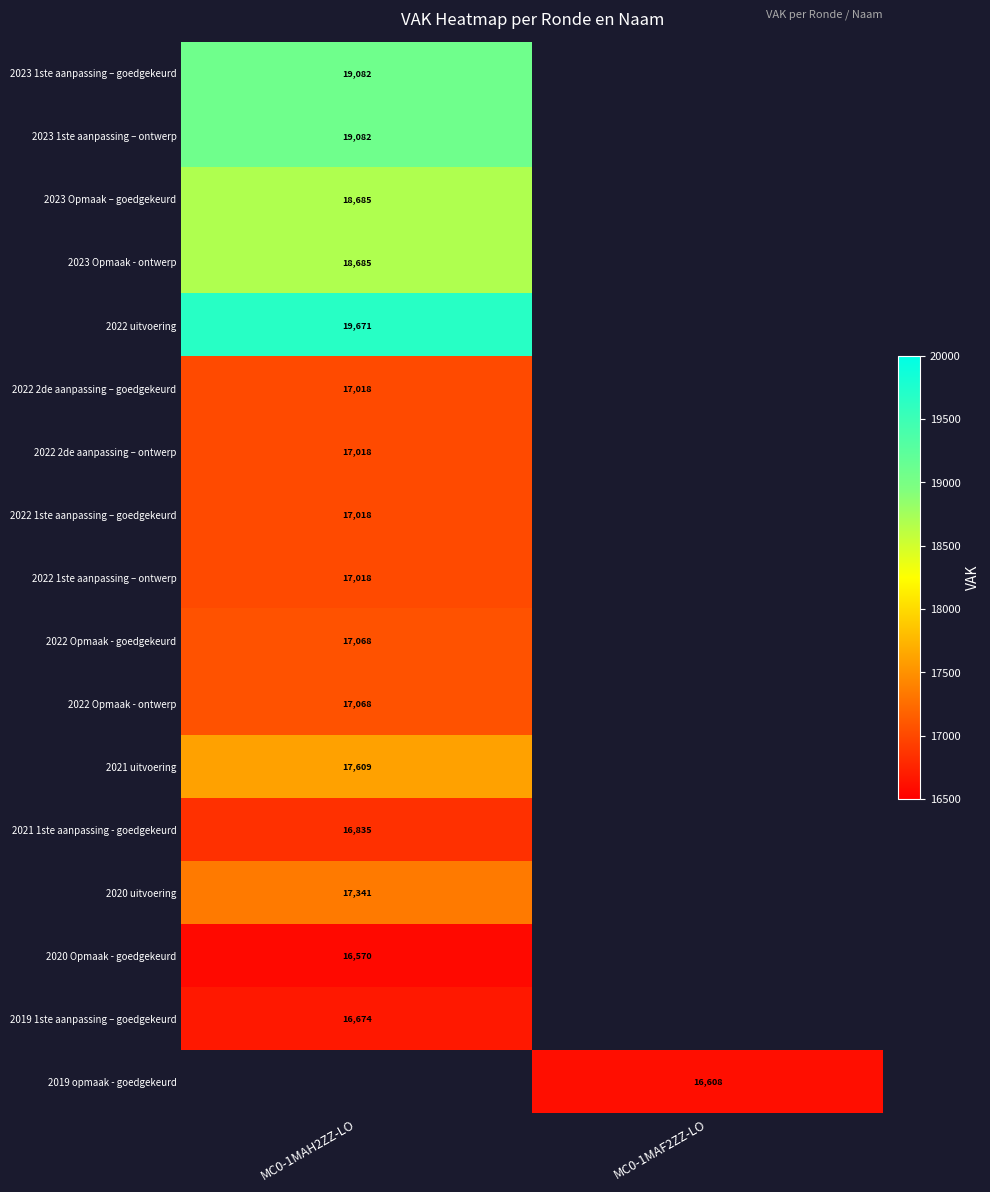

The value of 2022 2de aanpassing – goedgekeurd at MC0-1MAH2ZZ-LO is 17018. True or false?

True